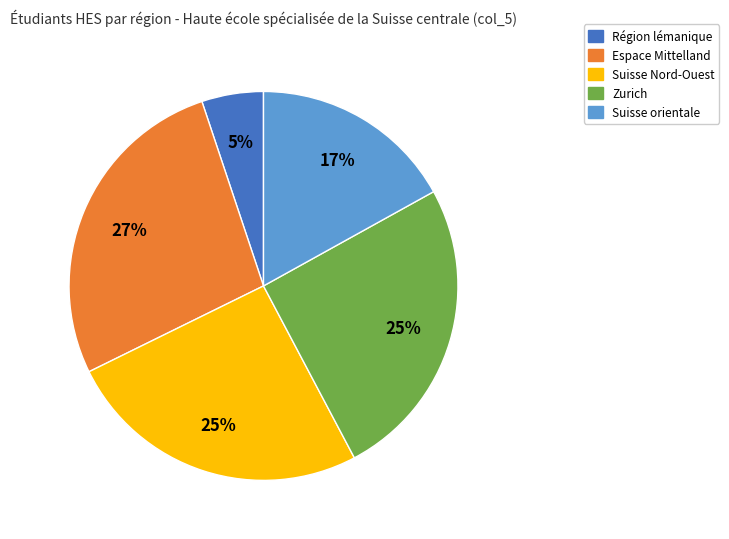

Is it true that Région lémanique is 1% of the pie?

False